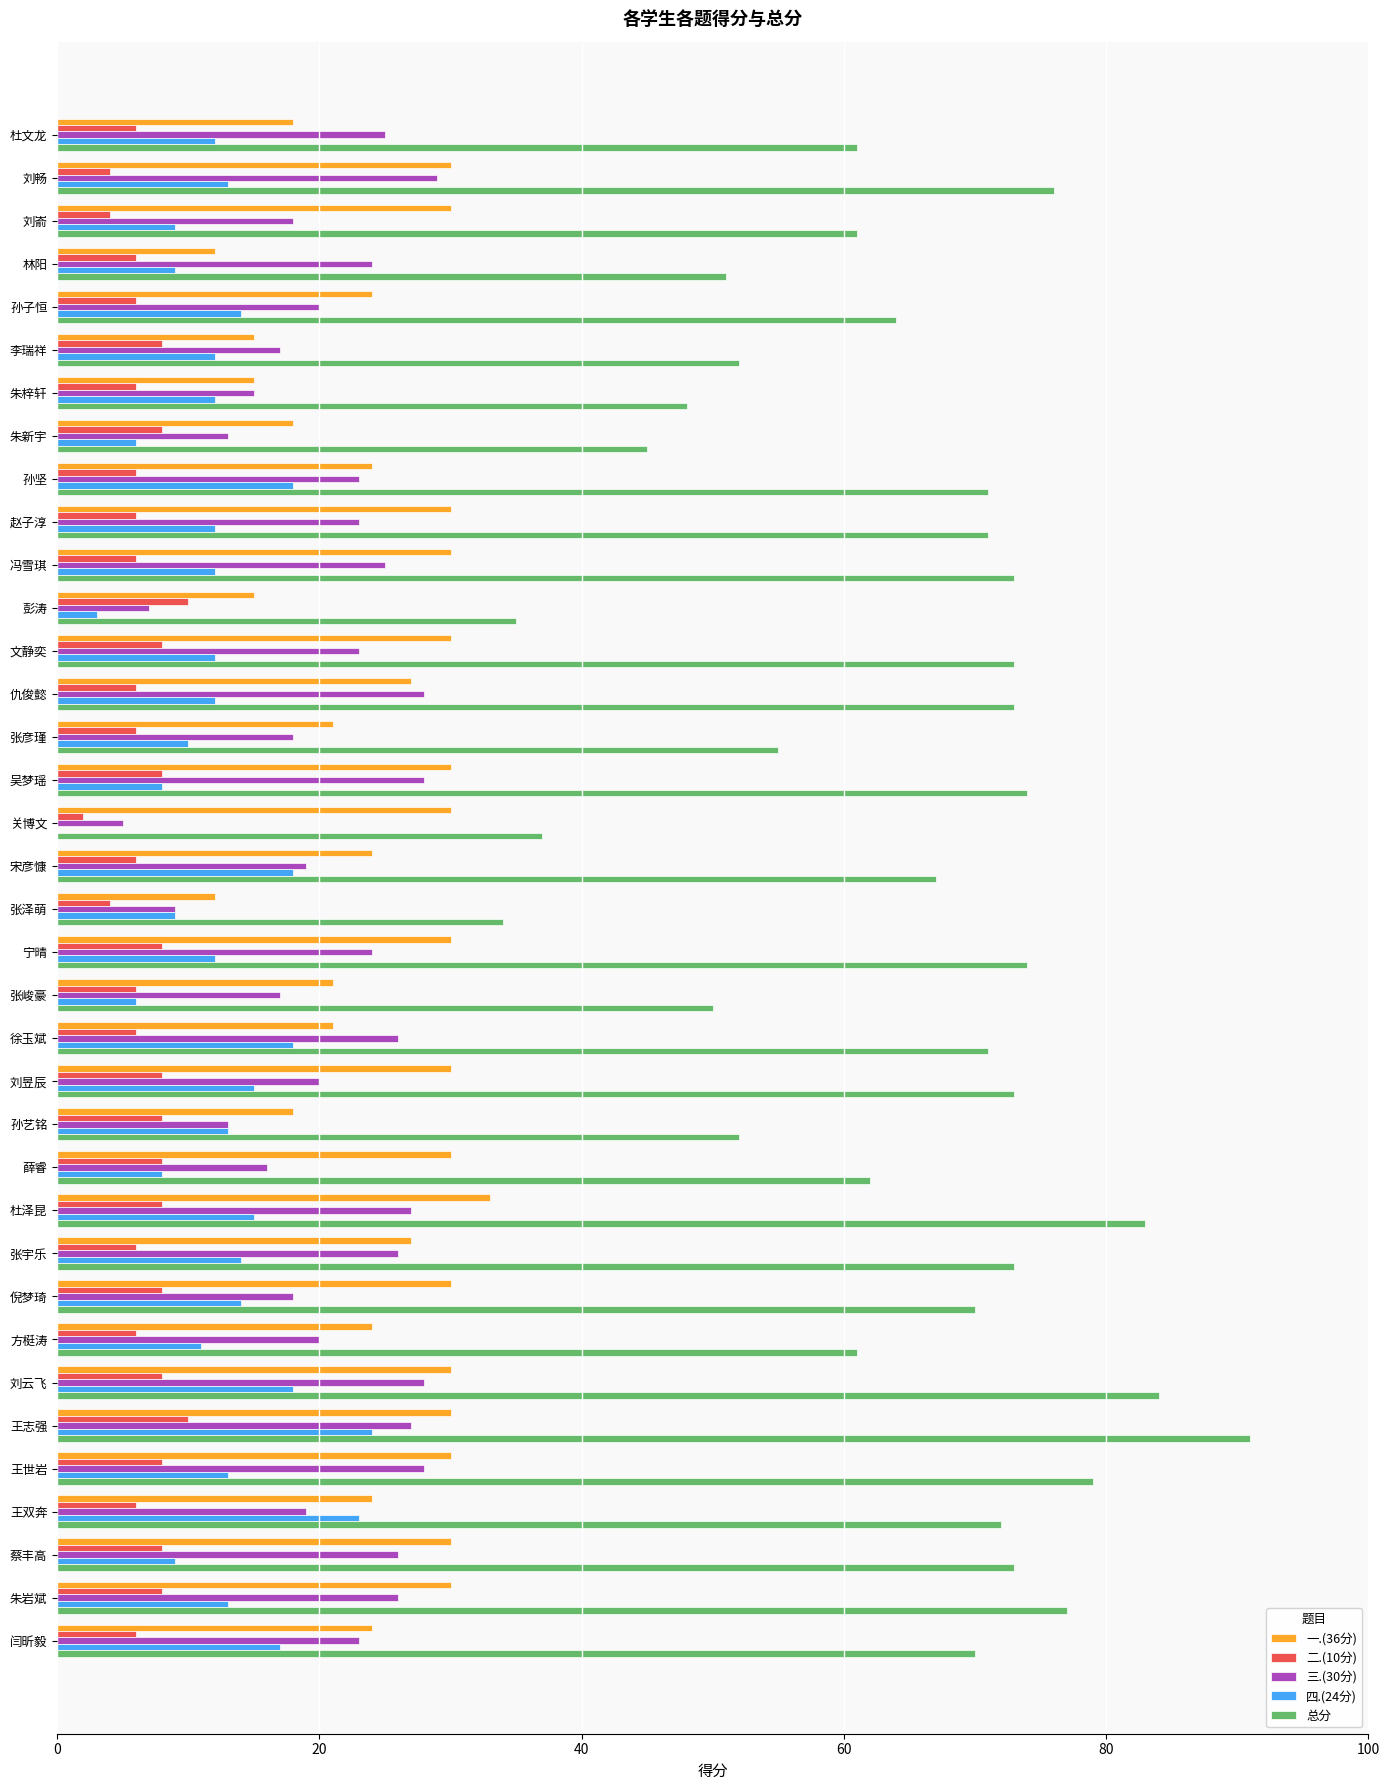

At which category is the sum across all series the highest?

王志强